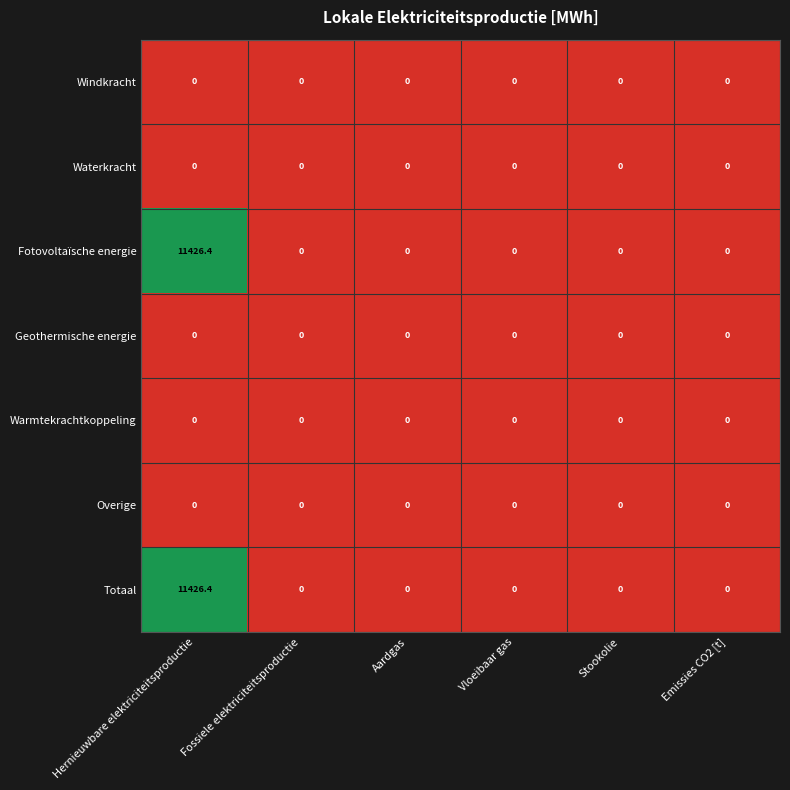

Which label corresponds to the largest value in the chart?

Hernieuwbare elektriciteitsproductie